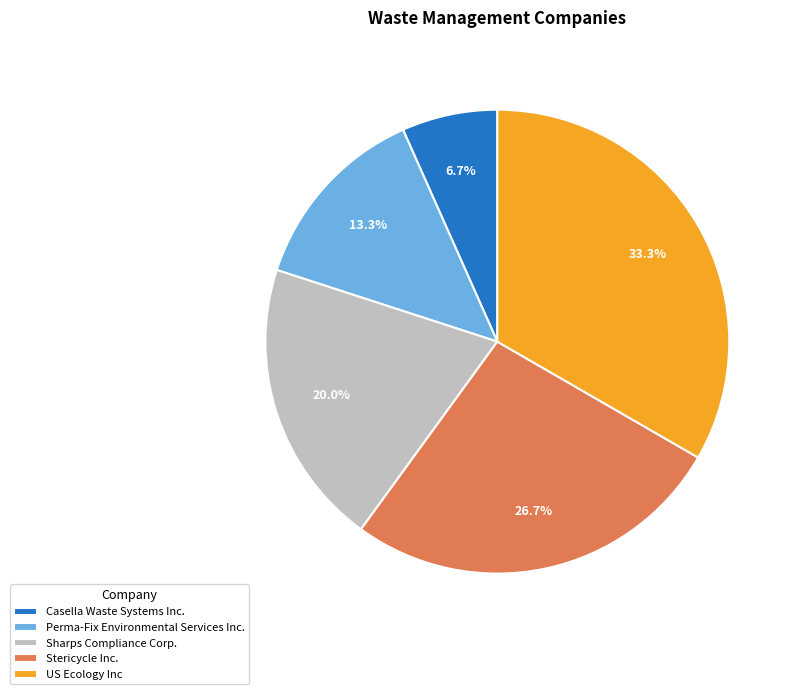

What percentage is NOT represented by Sharps Compliance Corp.?

80.0%